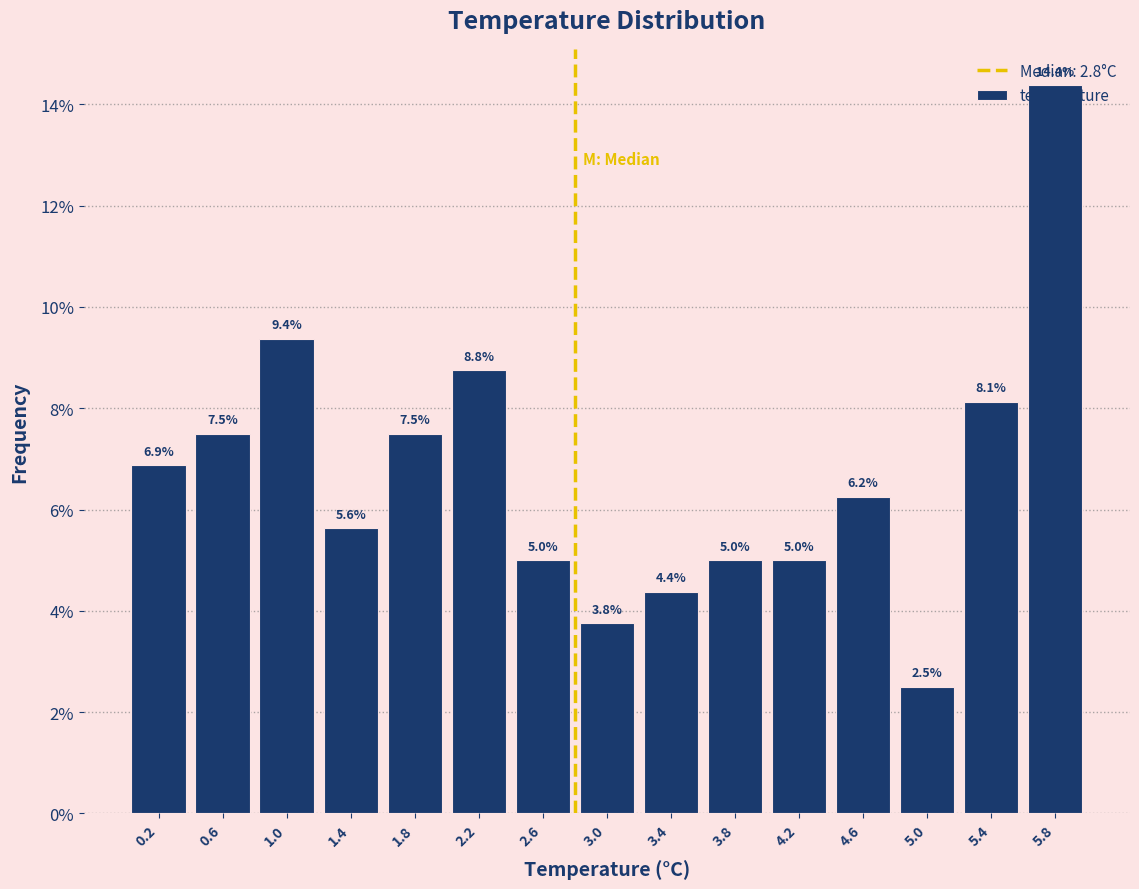

Reading left to right, transcribe this chart: for each bar, give the range it covers on the x-axis and its height.

0.0 to 0.4: 6.9
0.4 to 0.8: 7.5
0.8 to 1.2: 9.4
1.2 to 1.6: 5.6
1.6 to 2.0: 7.5
2.0 to 2.4: 8.8
2.4 to 2.8: 5.0
2.8 to 3.2: 3.8
3.2 to 3.6: 4.4
3.6 to 4.0: 5.0
4.0 to 4.4: 5.0
4.4 to 4.8: 6.2
4.8 to 5.2: 2.5
5.2 to 5.6: 8.1
5.6 to 6.0: 14.4